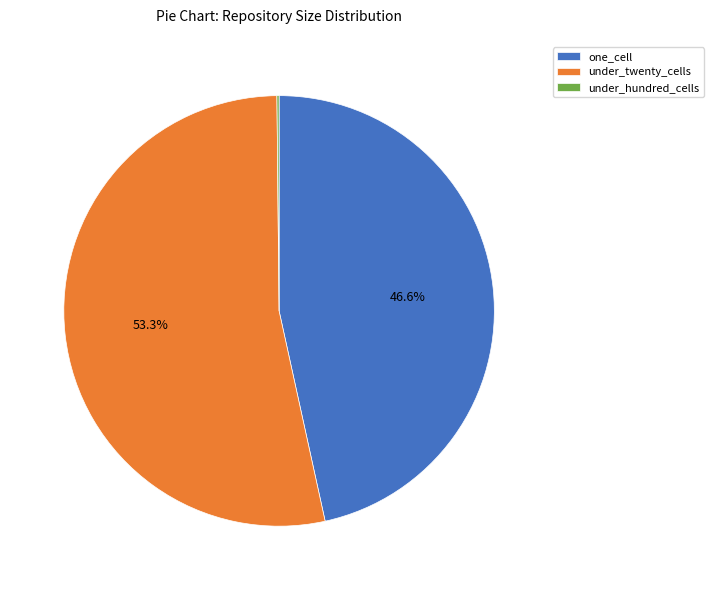

Approximately how many times larger is the value at one_cell compared to under_twenty_cells?

0.9